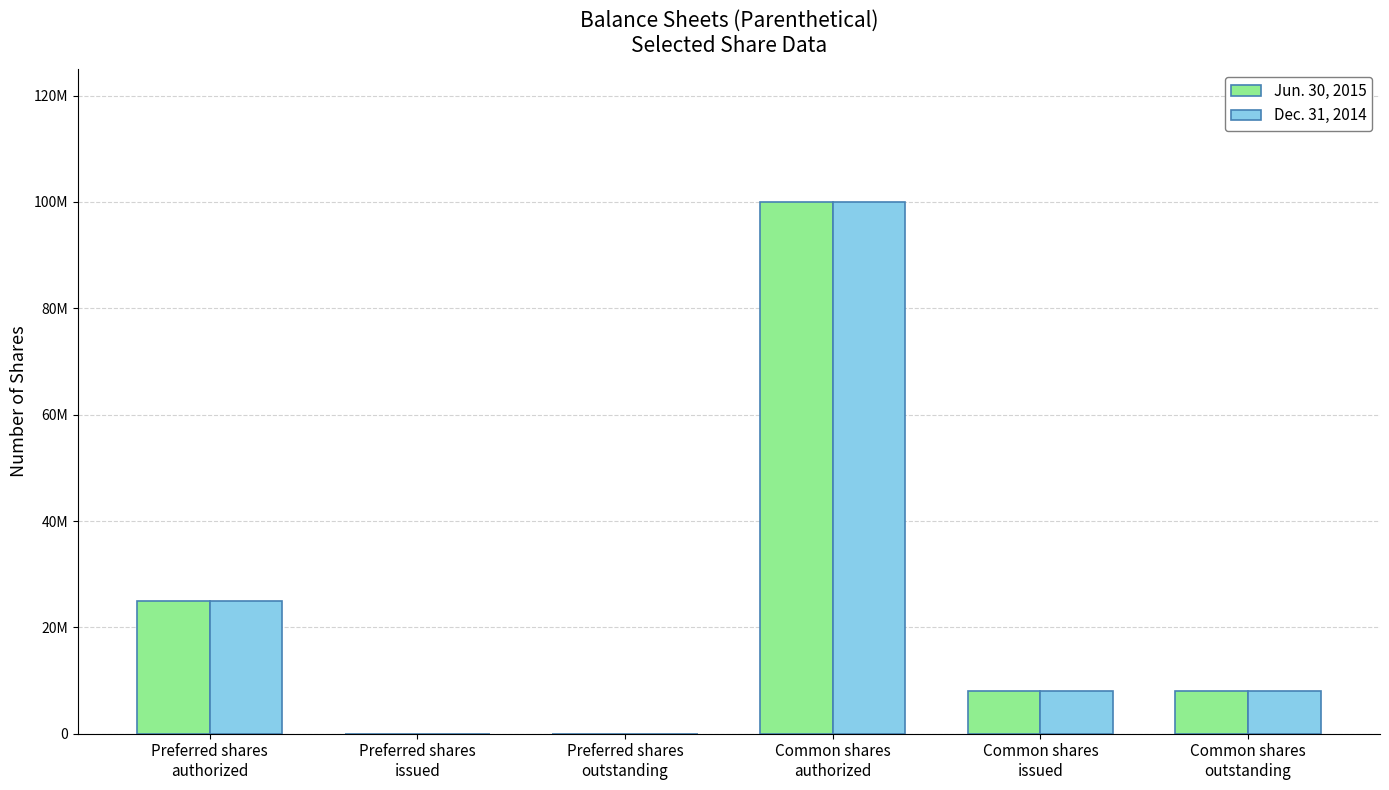

What are all the series names shown in the legend?

Jun. 30, 2015, Dec. 31, 2014